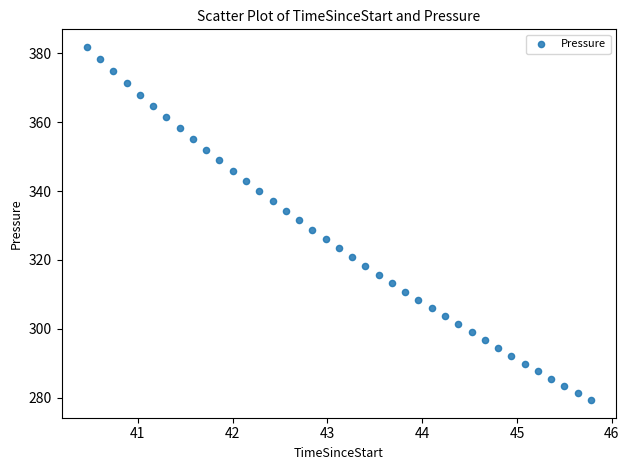

What is the range of X values (max minus min)?

5.3